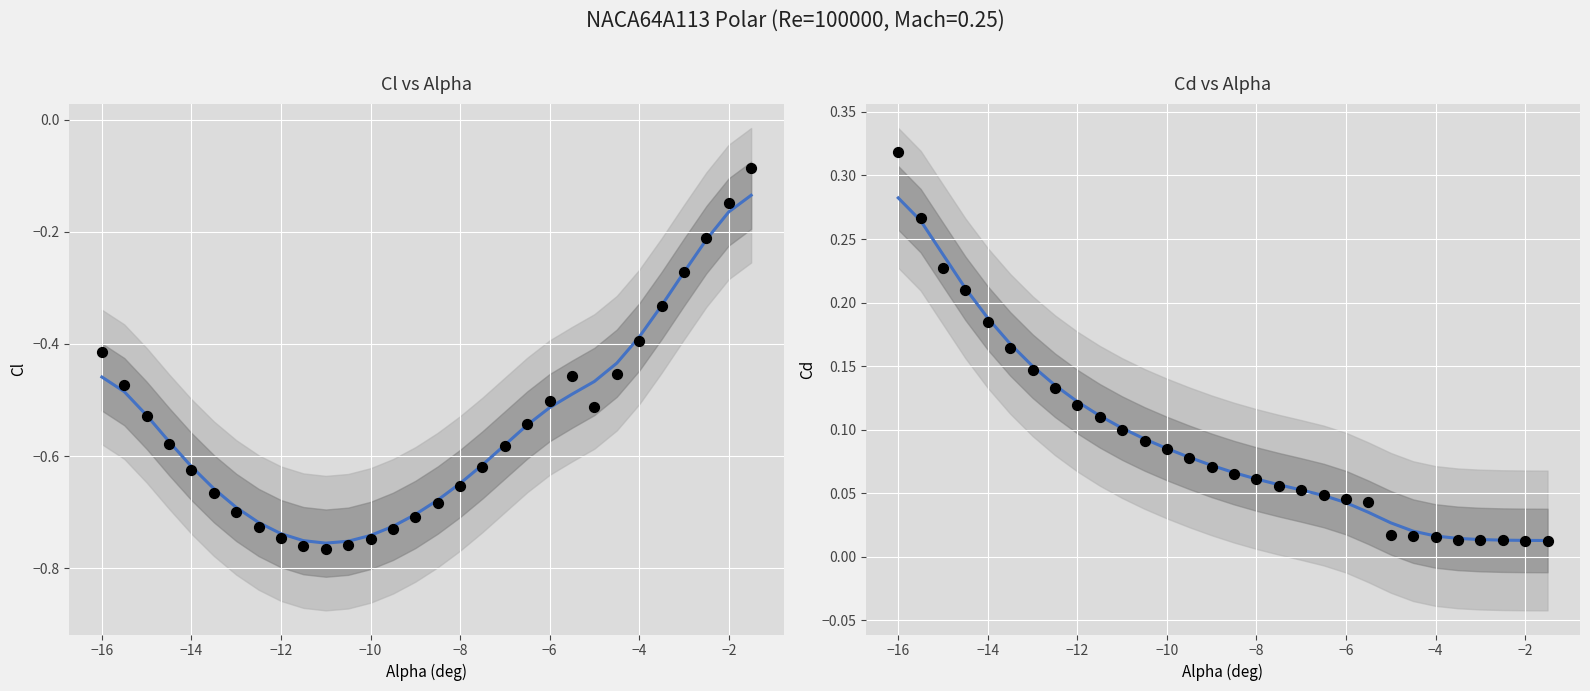

Which series reaches the minimum Y coordinate?

Cl (data)